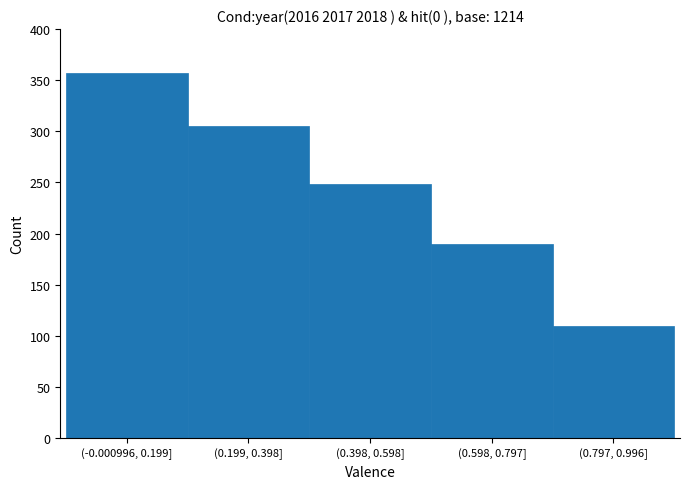

Reading right to left, what are all the values shown in this chart?

110	190	248	305	357